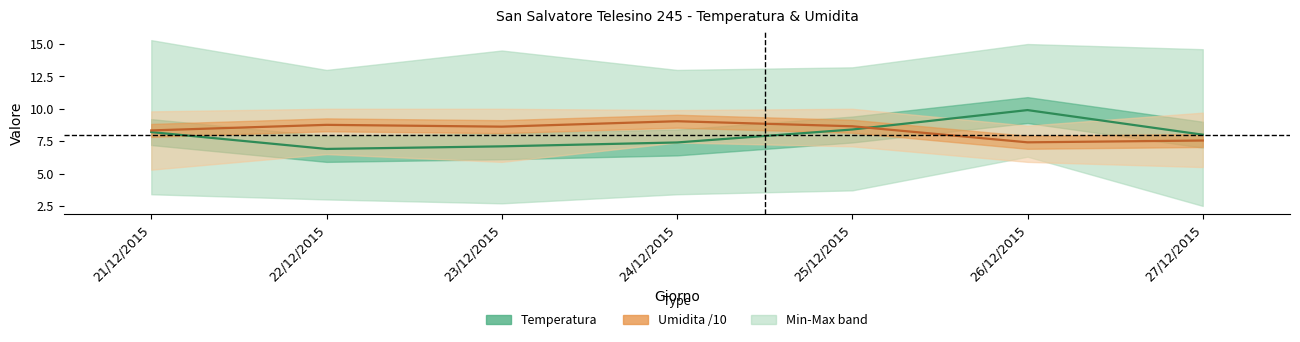

True or false: Temperatura MED and Umidita MED /10 intersect in this chart.

True